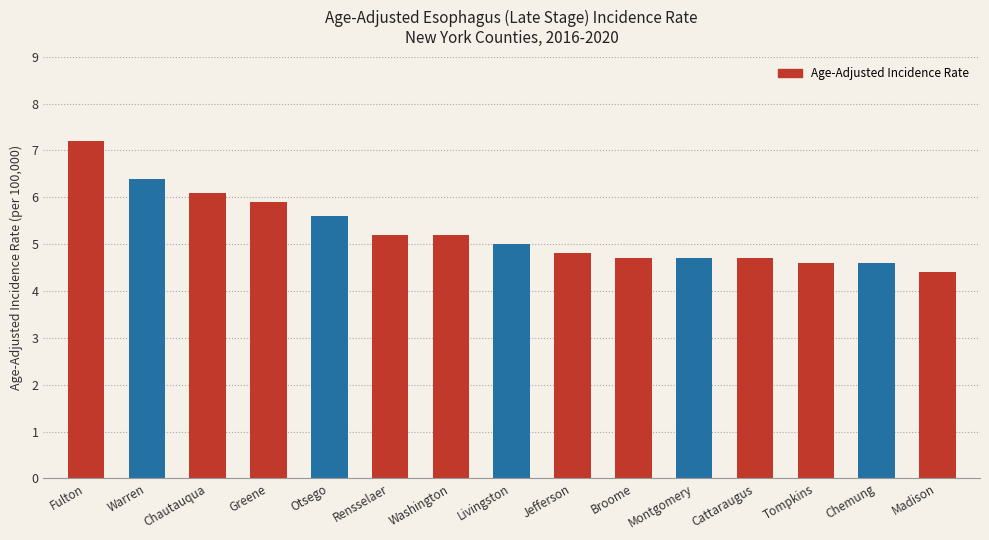

Is it true that the value at Greene is 5.9?

True